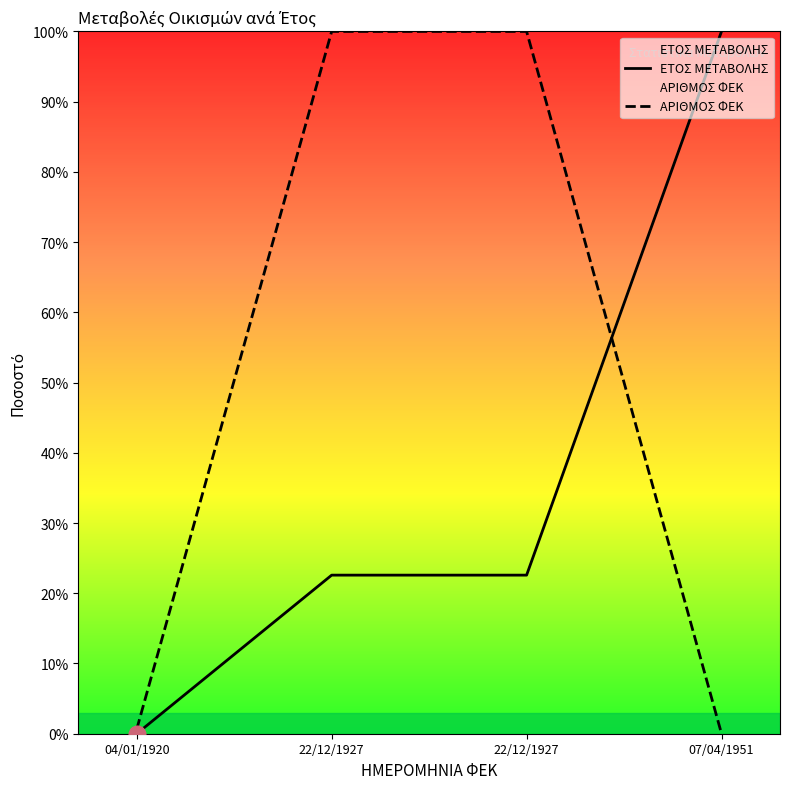

List the series in order of their peak value, lowest first.

ΕΤΟΣ ΜΕΤΑΒΟΛΗΣ, ΑΡΙΘΜΟΣ ΦΕΚ